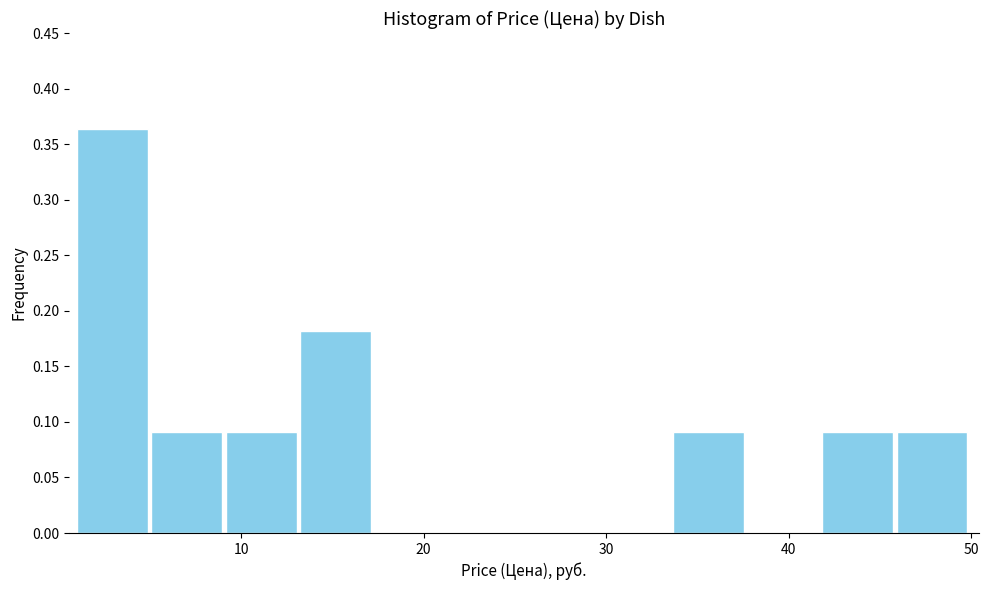

Which range on the x-axis has the tallest bar?

1 to 5